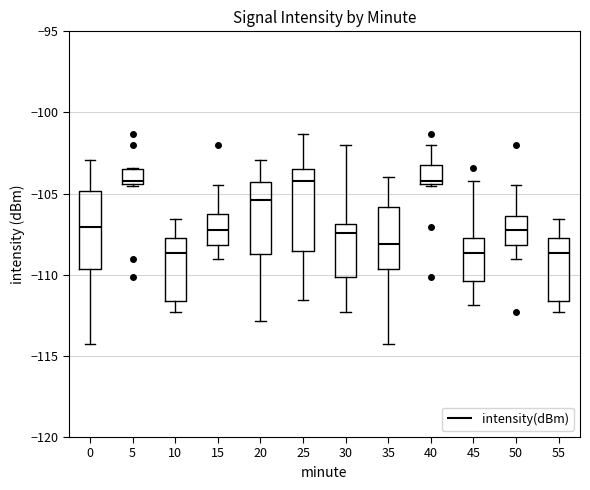

Where is the upper edge of the box at x = 25 on the y-axis? The values are not printed on the chart, so give them approximately, as read against the axis.

-103.5